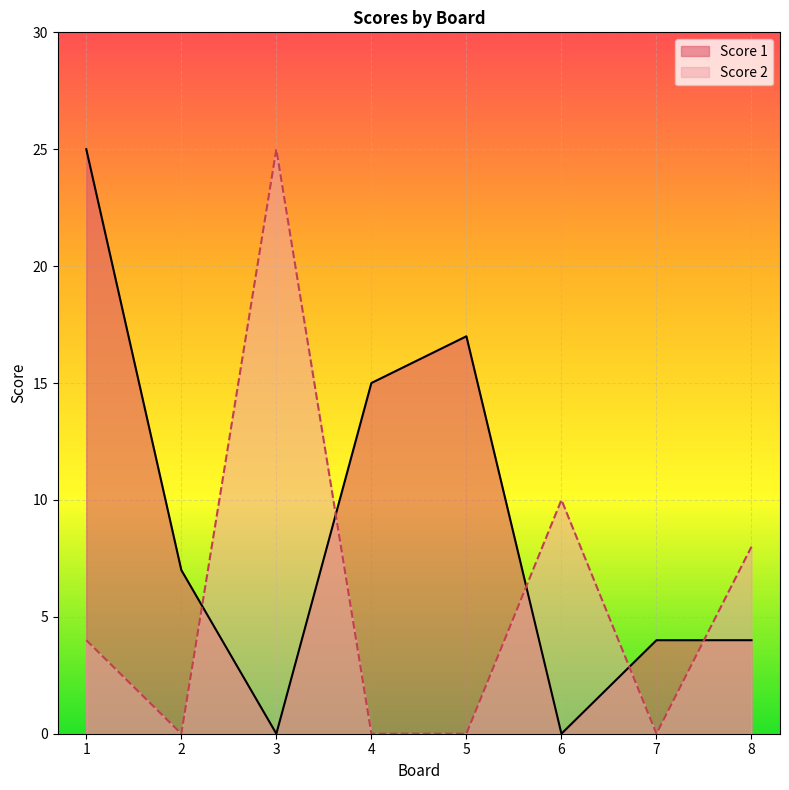

True or false: Score 1 has more than 0 interior local peaks.

True